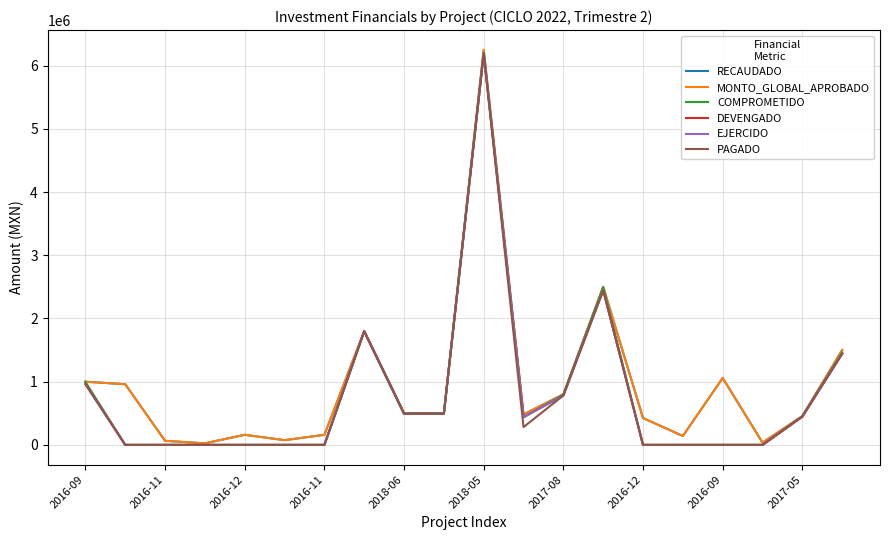

Reading left to right, what are all the values shown in this chart?

RECAUDADO: 1000000	960000	64518	25000	160000	75000	160000	1800000	500000	500000	6250000	482584	800000	2500000	424848	141171	1058313	36000	455887	1500000
MONTO_GLOBAL_APROBADO: 1000000	960000	64518	25000	160000	75000	160000	1800000	500000	500000	6250000	482584	800000	2500000	424848	141171	1058313	36000	455887	1500000
COMPROMETIDO: 997627	0	0	0	0	0	0	1797856	499744	499380	6190920	439609	796745	2495114	0	0	0	0	449112	1463881
DEVENGADO: 962893	0	0	0	0	0	0	1797856	492420	492061	6190920	439609	781752	2446842	0	0	0	0	447176	1442427
EJERCIDO: 962893	0	0	0	0	0	0	1797856	492420	492061	6190920	439609	781752	2446842	0	0	0	0	447176	1442427
PAGADO: 962893	0	0	0	0	0	0	1797856	492420	492061	6190920	281921	781752	2446842	0	0	0	0	447176	1442427